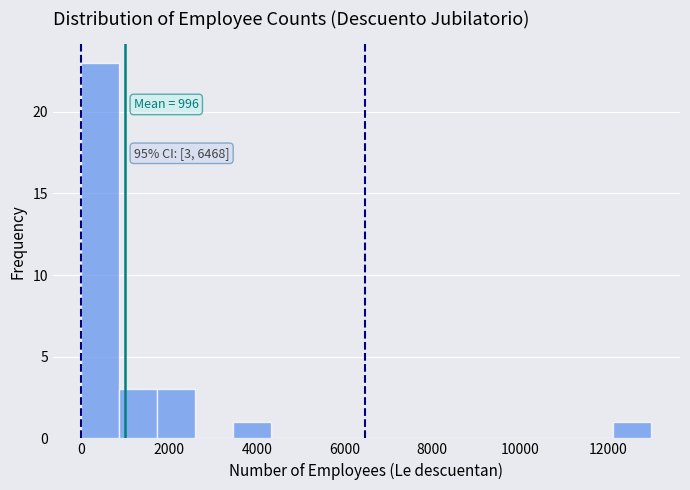

Over which range of the x-axis is the bar tallest?

0 to 800